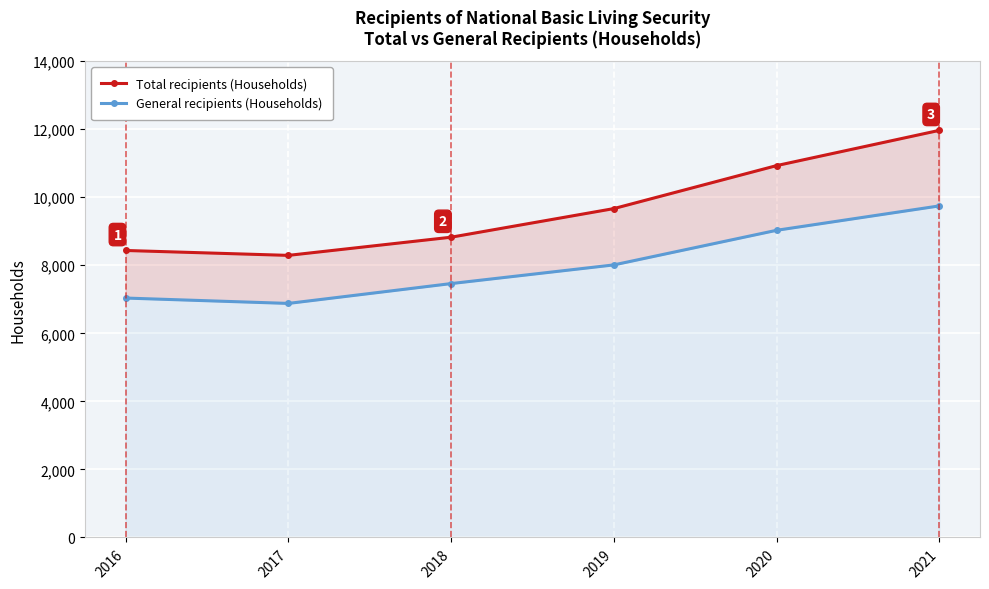

What is the value of the Total recipients (Households) point at the 1st from the left?

8434